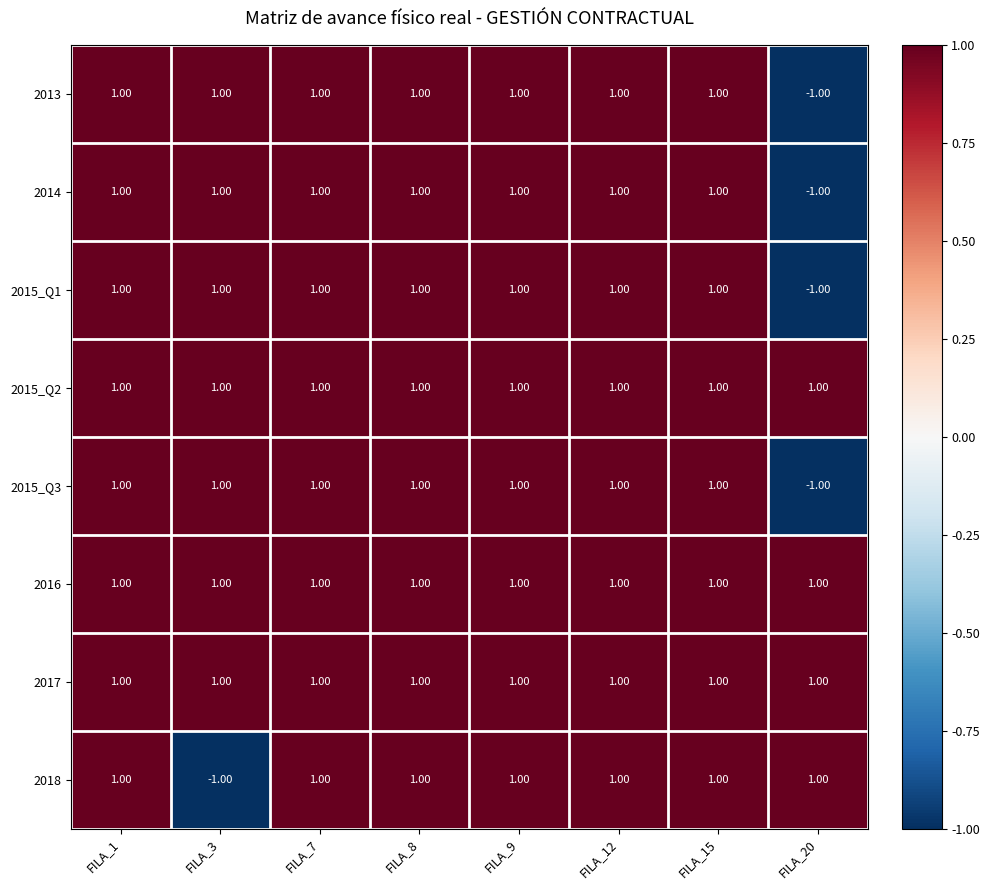

Between FILA_3 and FILA_7, which series saw the biggest shift?

2018